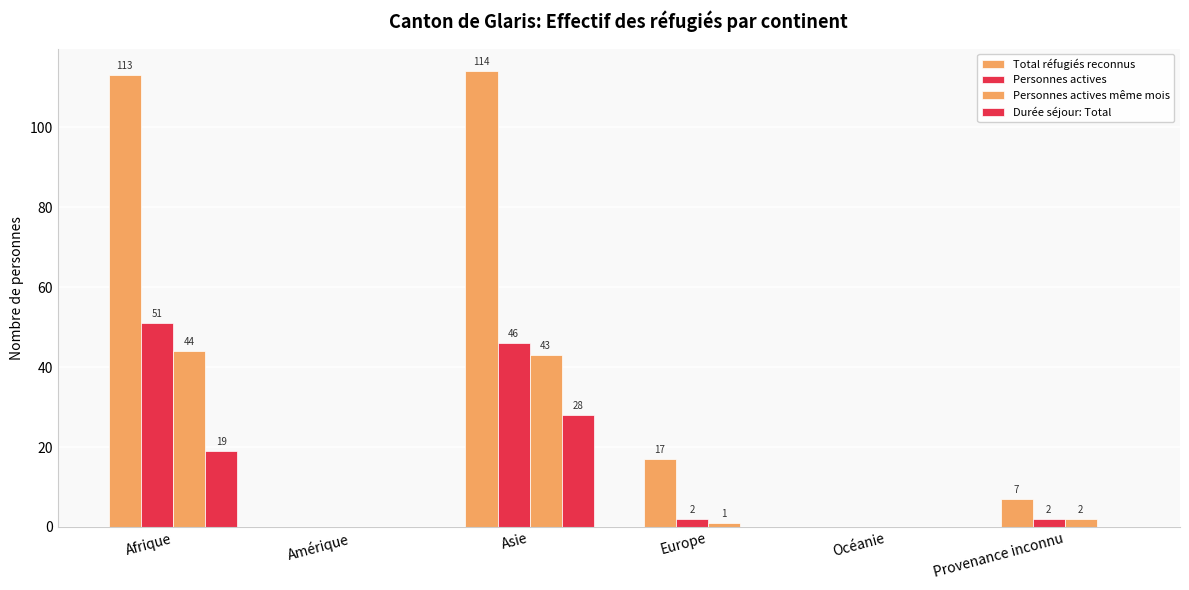

Which has a higher value, Europe or Provenance inconnu?

Europe